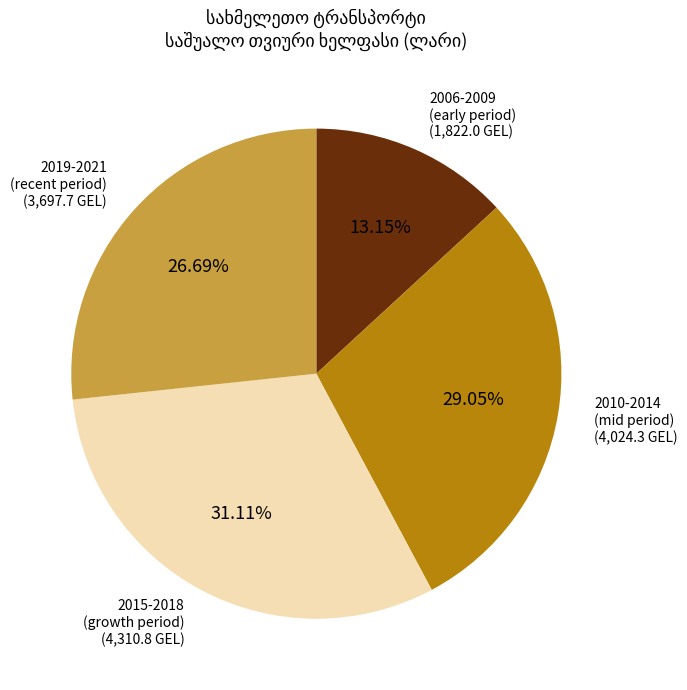

Is there any slice that represents more than half of the pie?

No